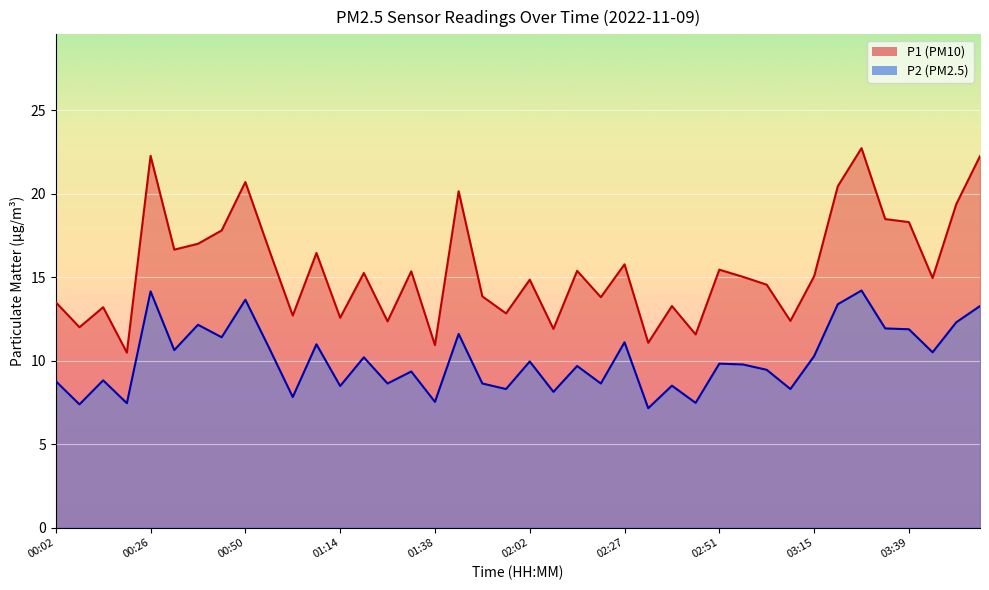

What is the difference between the maximum and minimum values in the P1 series?

12.2